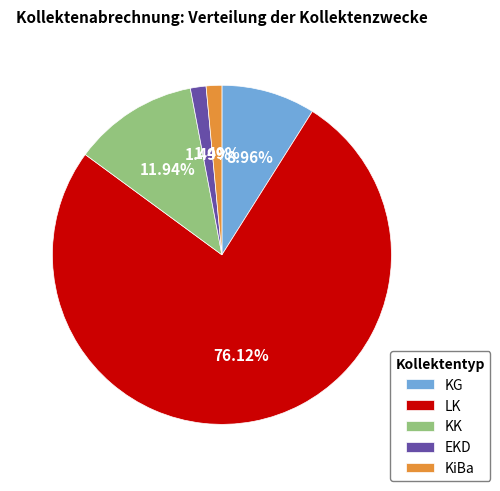

To the nearest percent, what is the difference between the KK and LK slice percentages?

64%